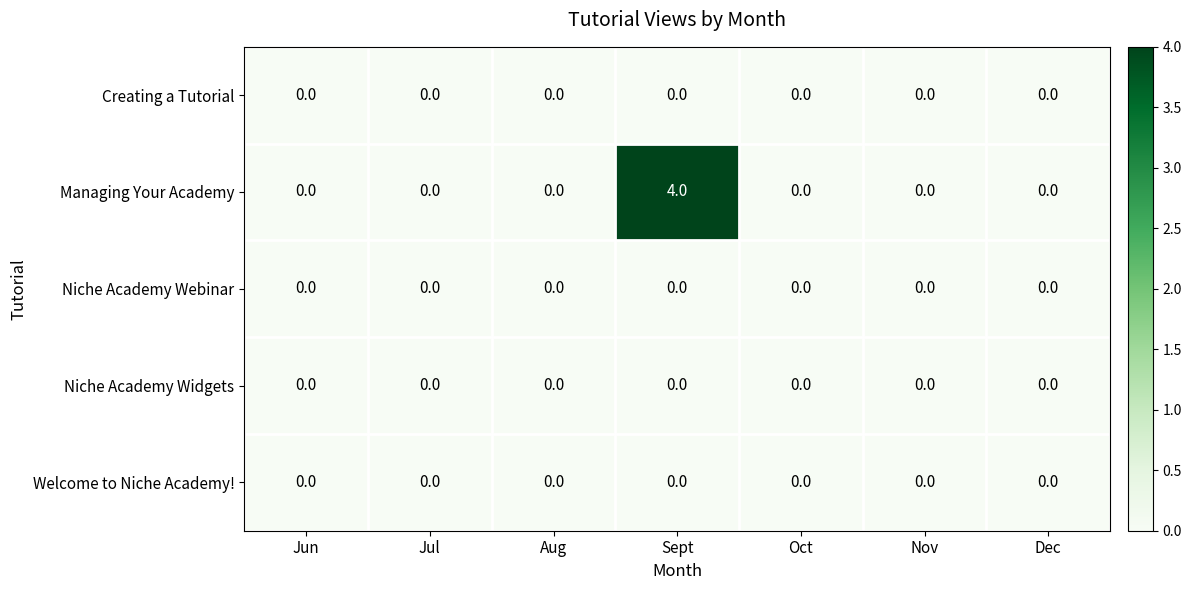

The Managing Your Academy series shows 0 at Jun. True or false?

True